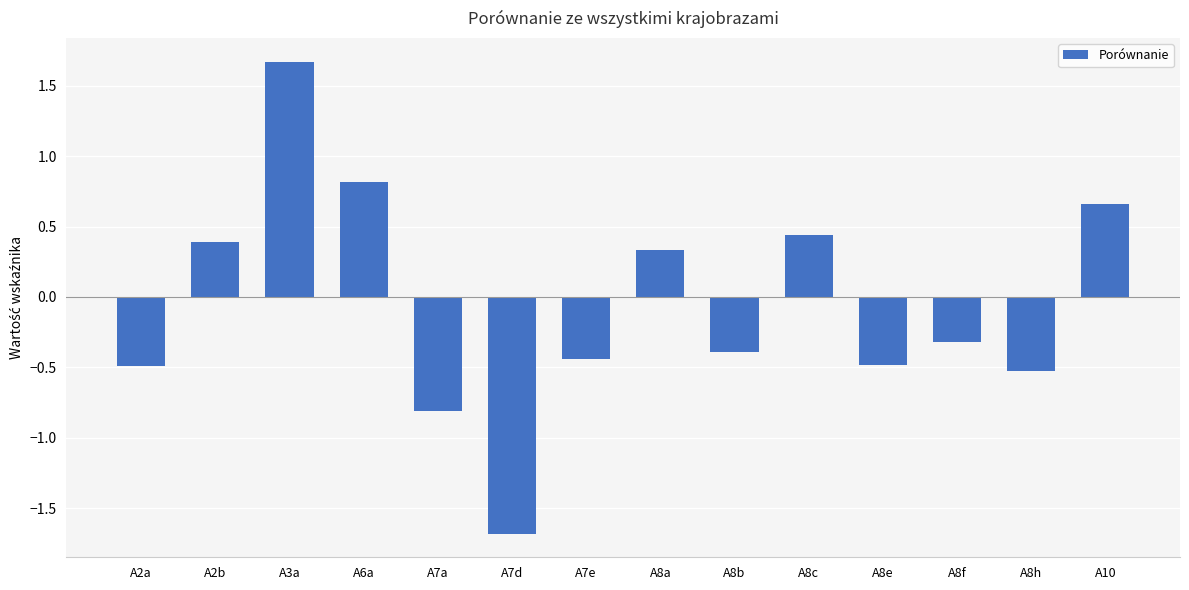

The value at A2b is 0.4. True or false?

True